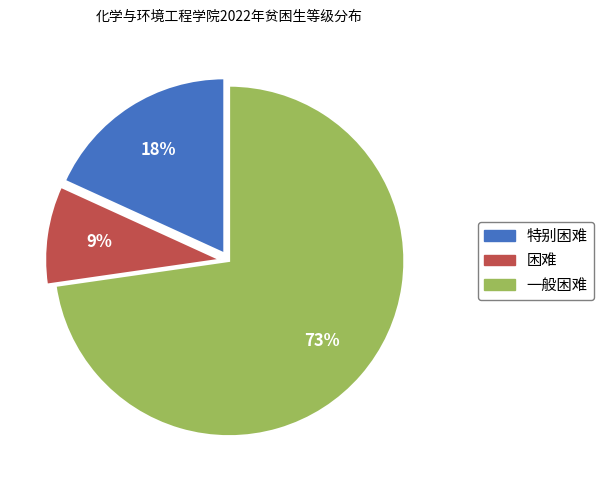

What is the smallest slice in the pie chart?

困难